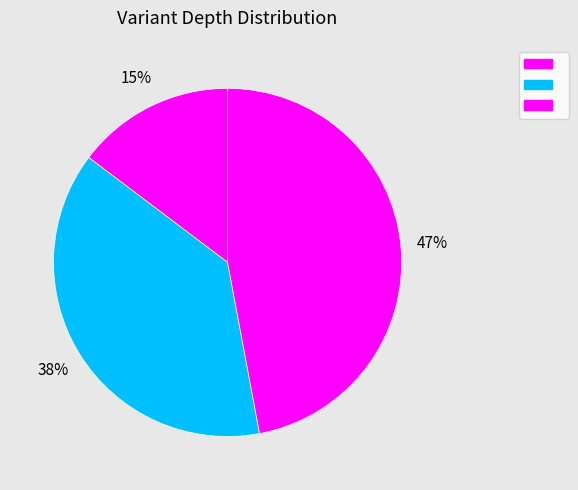

How many slices are in this pie chart?

3